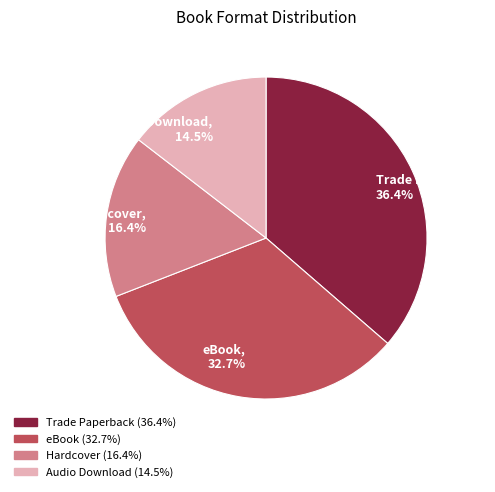

How much of the chart is everything except eBook?

67.3%